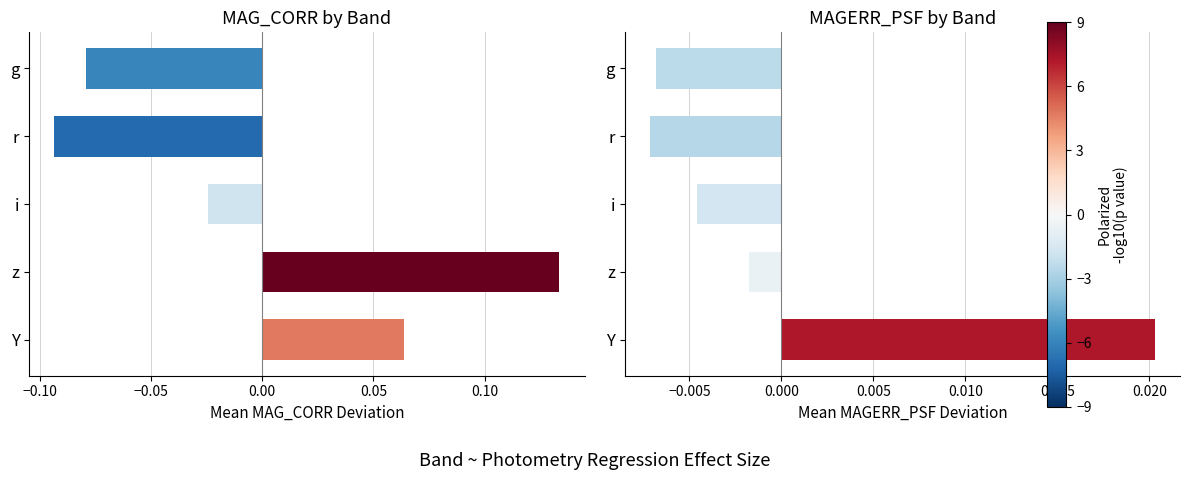

Which series has the largest total across all categories?

MAGERR_PSF